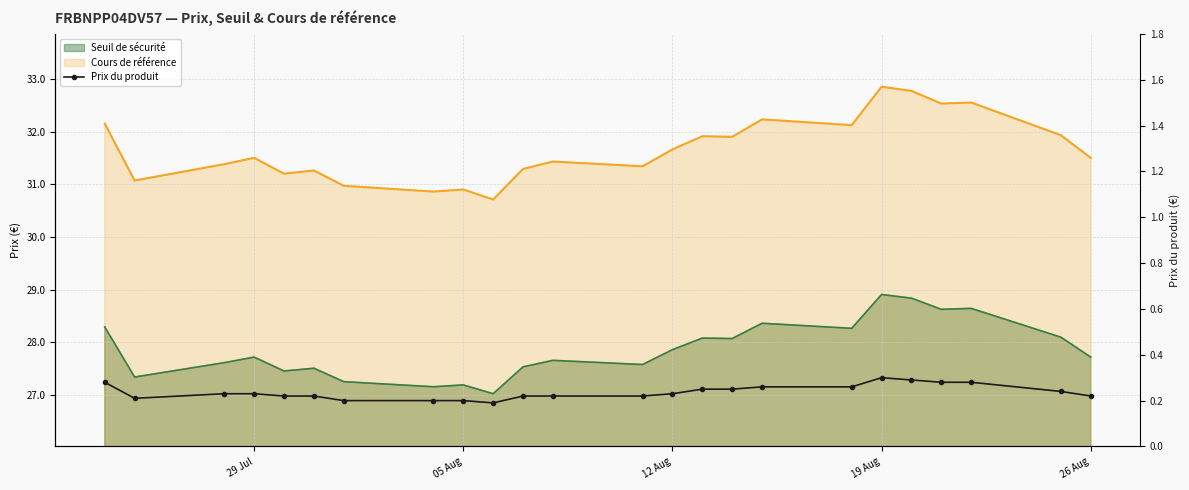

True or false: the data shows 0.2 at 26 Aug.

True